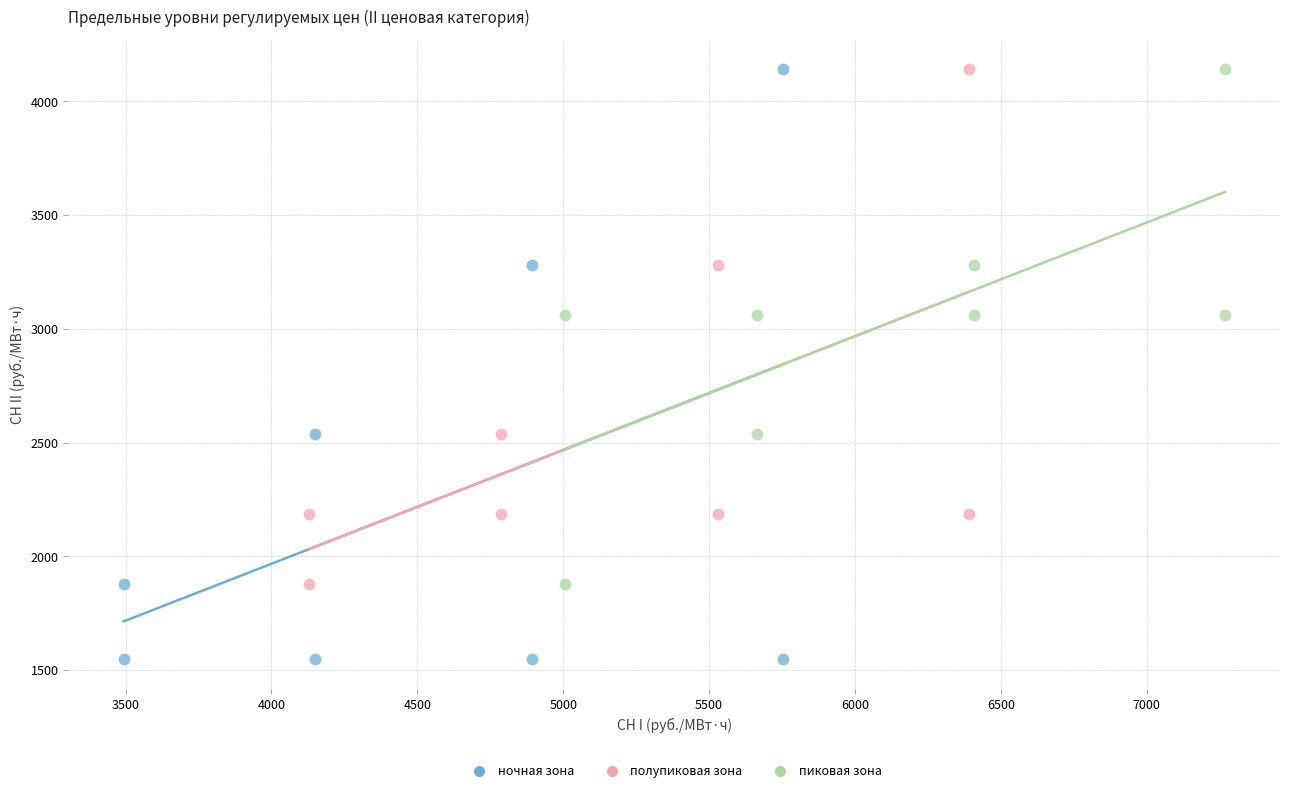

What are all the series names shown in the legend?

ночная зона, полупиковая зона, пиковая зона